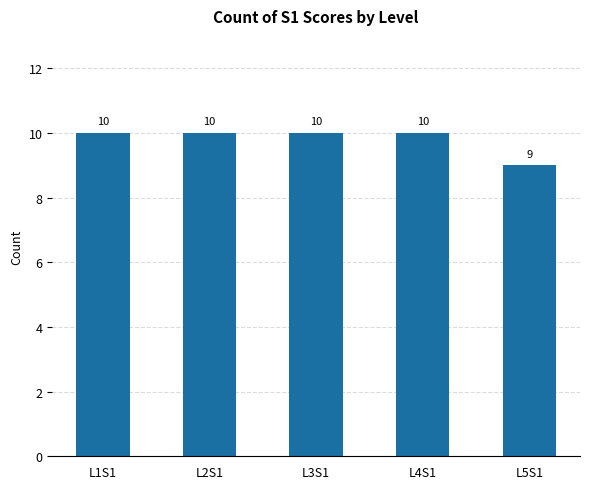

At which label is the value closest to 9?

L5S1